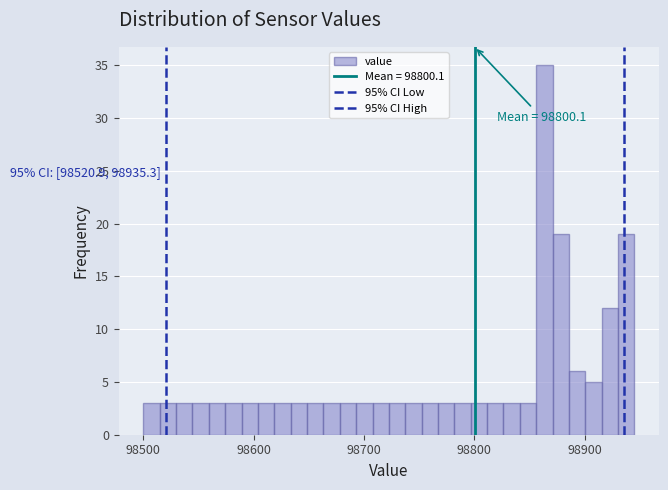

Read against the x-axis, roughly where is the centre of the tallest bar?

98860